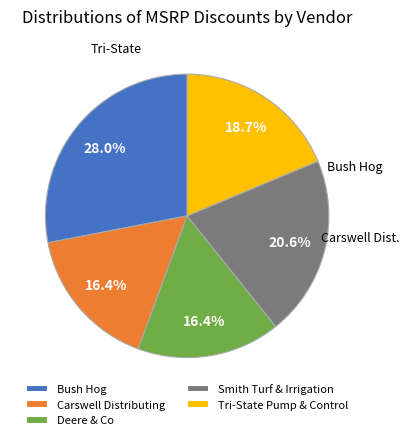

What is the largest slice in the pie chart?

Bush Hog